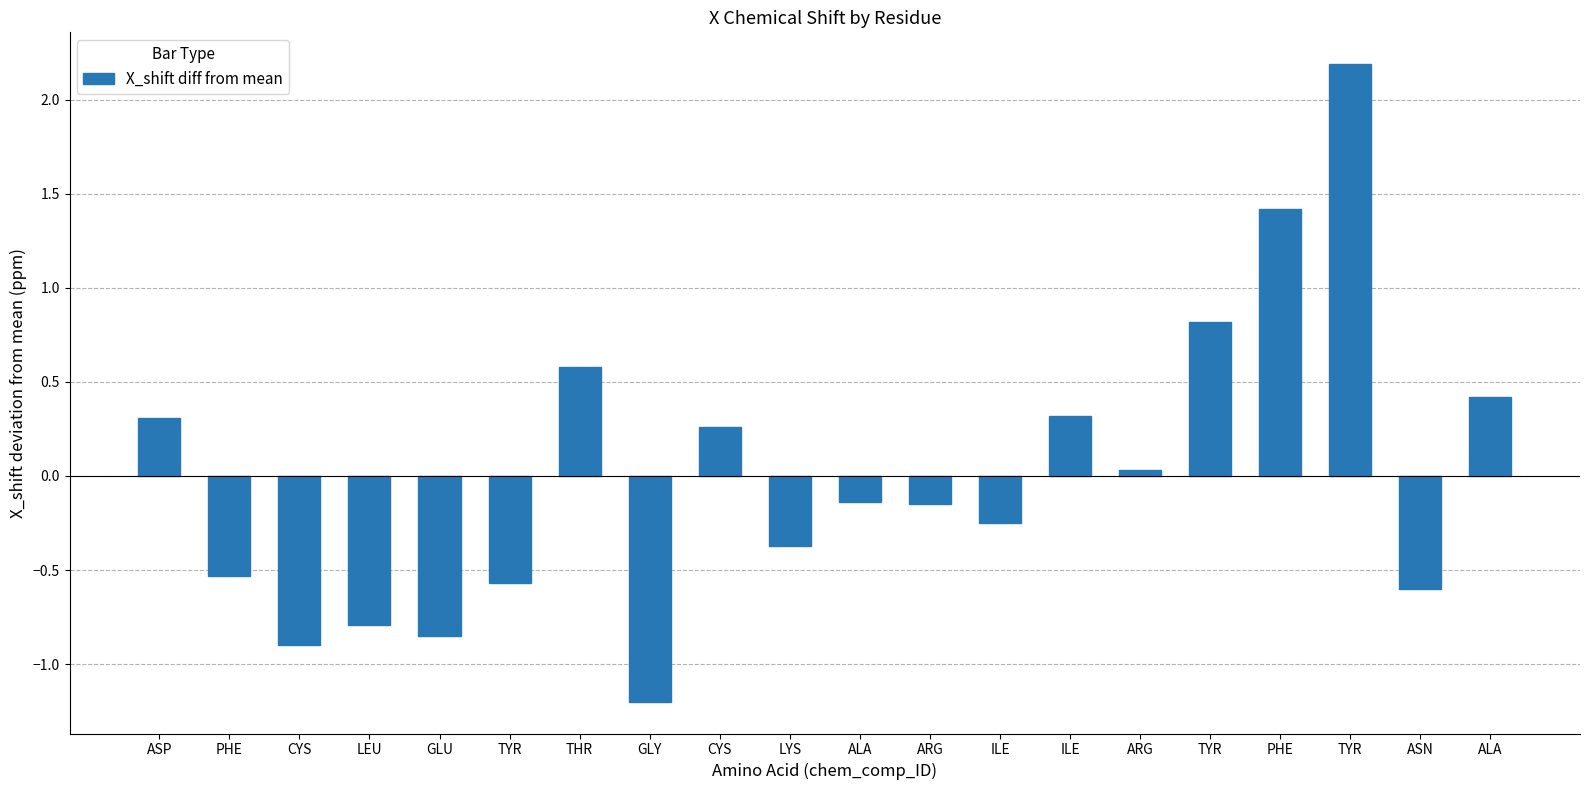

What is the difference between the maximum and minimum values?

3.4